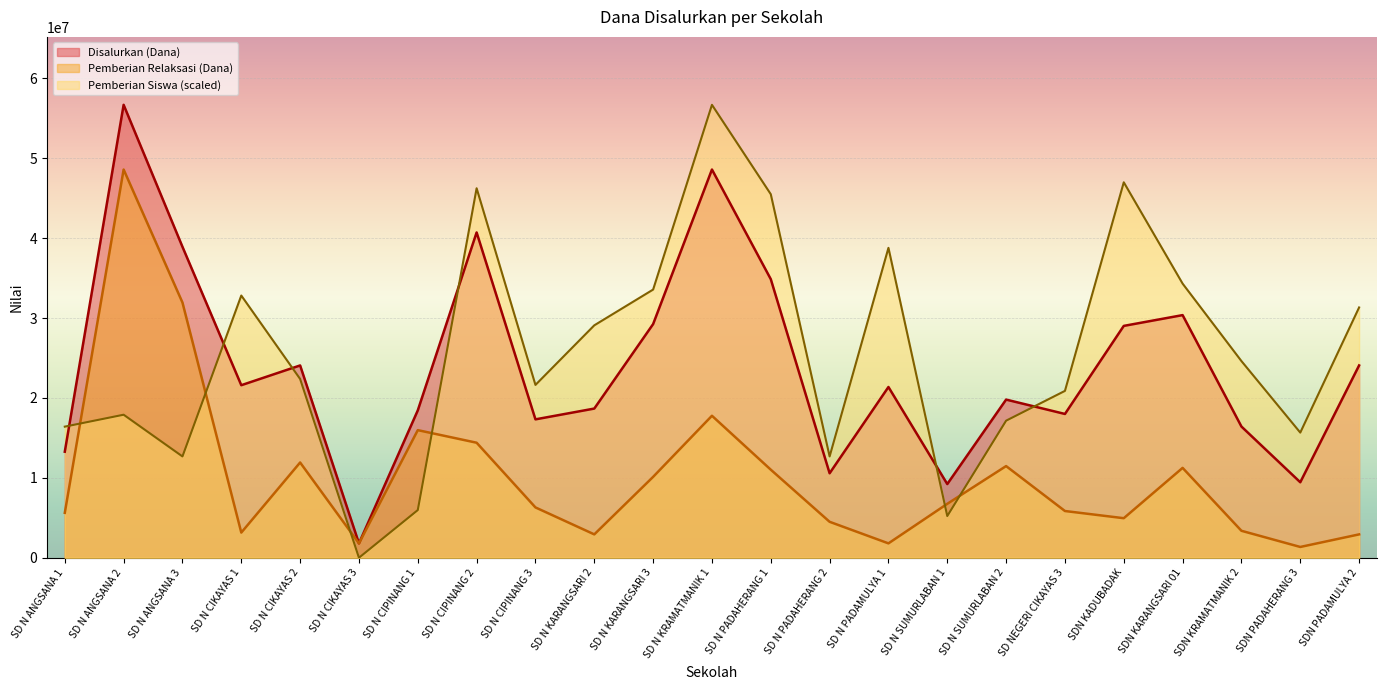

Is it true that Pemberian Relaksasi (Dana) equals 4647204.7 at SD N CIKAYAS 1?

False